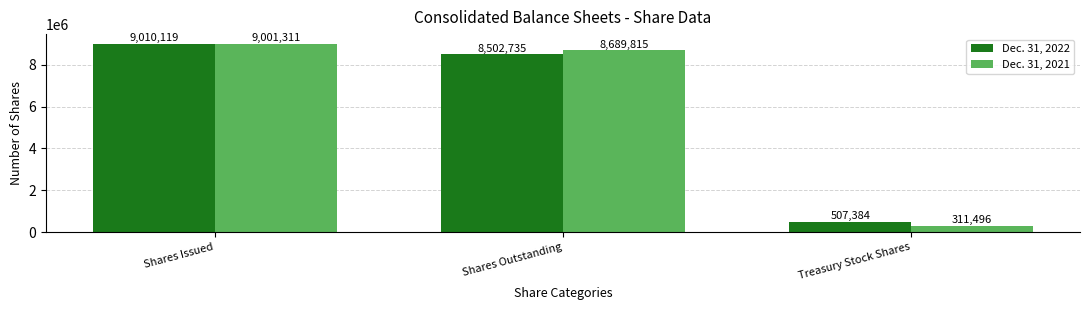

Rank the series by their maximum value, from highest to lowest.

Dec. 31, 2022, Dec. 31, 2021